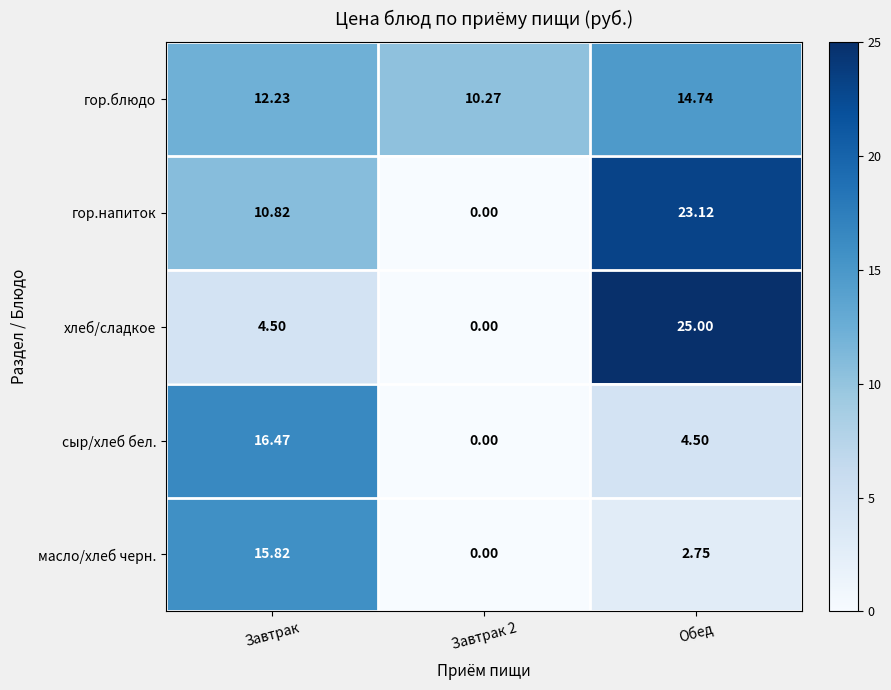

Which series has the widest spread of values?

хлеб/сладкое